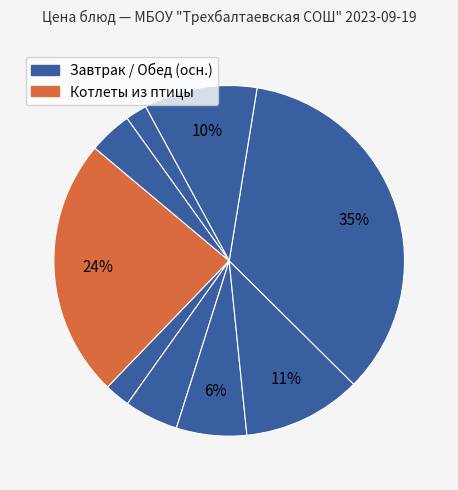

Count the number of slices in the pie.

9